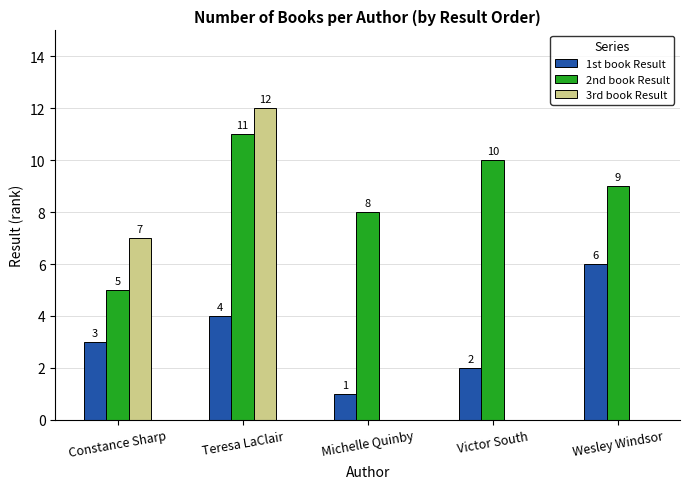

Is it true that 1st book Result equals 4 at Teresa LaClair?

True